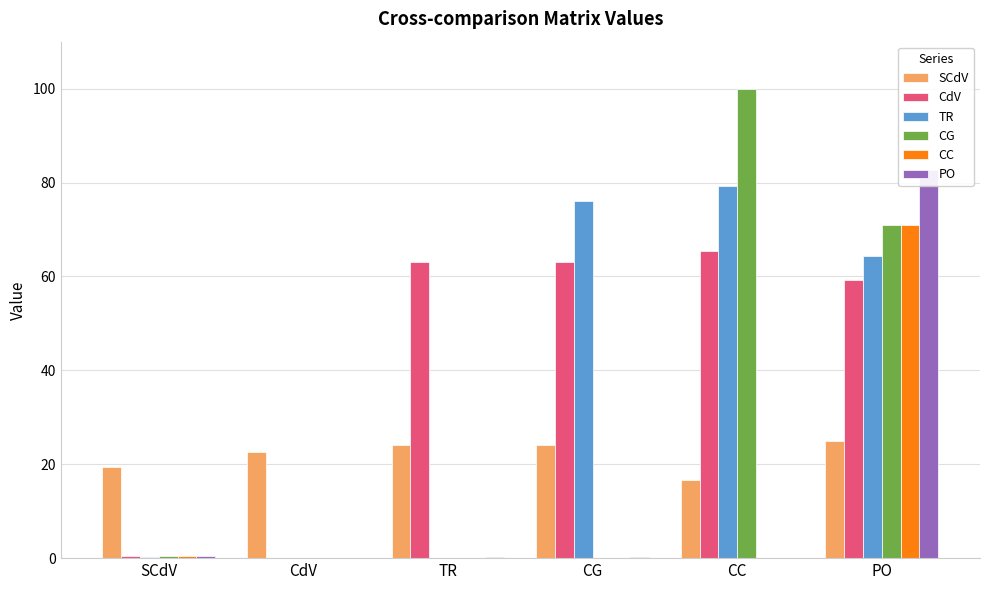

Reading right to left, list all the values displayed in this chart.

SCdV: 25.0	16.7	24.1	24.1	22.6	19.4
CdV: 59.3	65.4	63.0	63.0	0.0	0.4
TR: 64.3	79.2	76.0	0.0	0.0	0.3
CG: 71.0	100.0	0.0	0.0	0.0	0.4
CC: 71.0	0.0	-0.0	0.0	-0.0	0.4
PO: 82.6	0.1	0.2	0.2	0.1	0.5